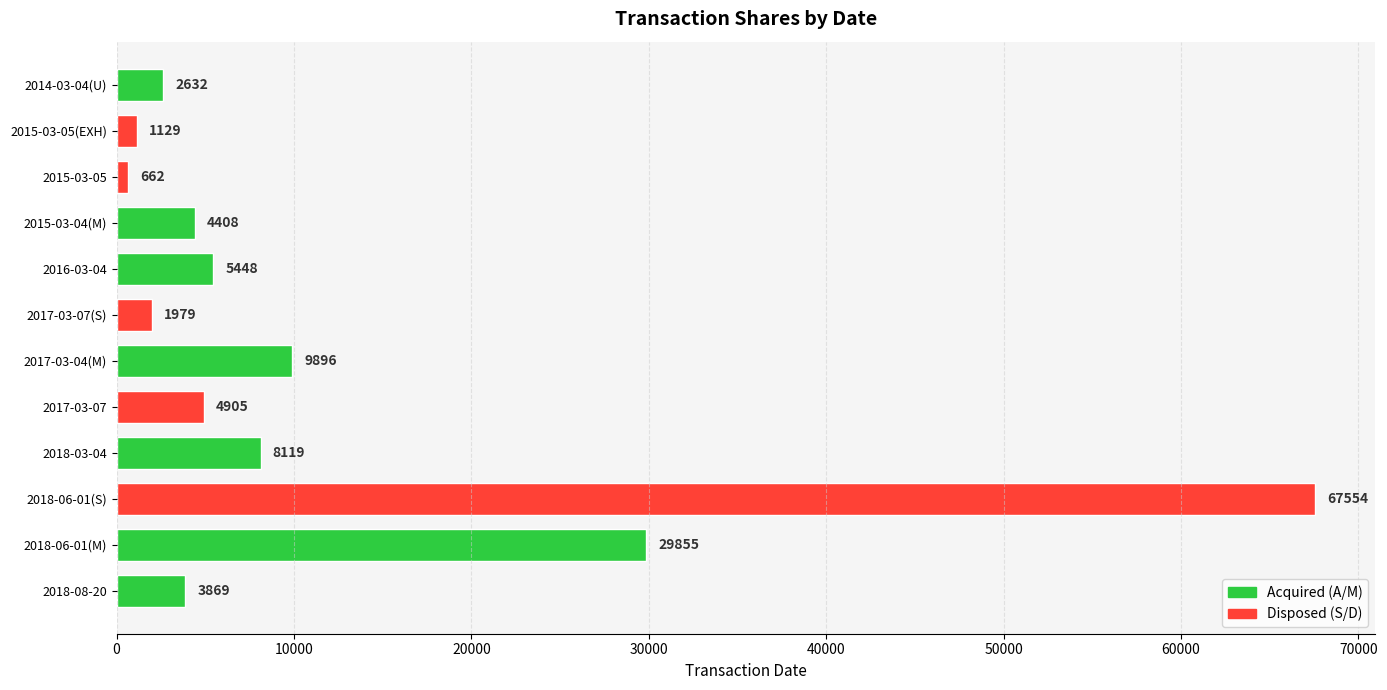

The chart shows a value of 5448 at 2016-03-04. True or false?

True